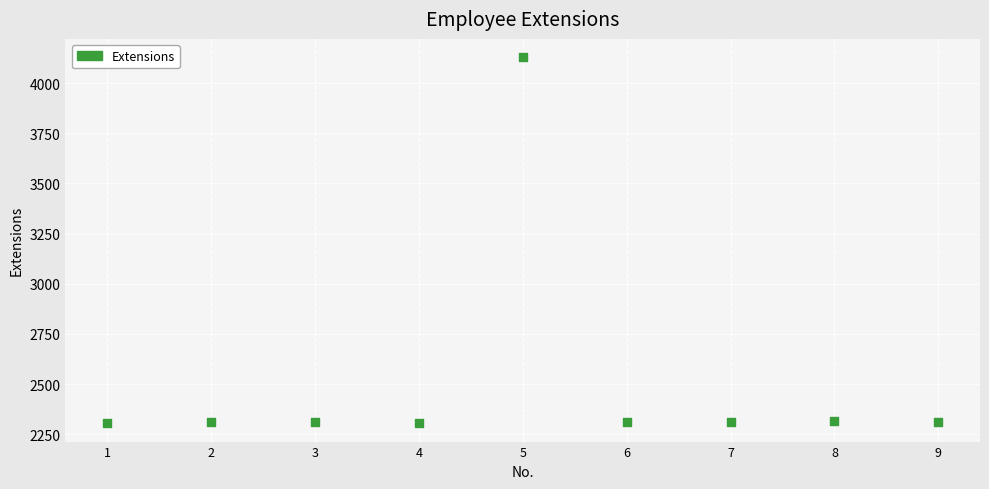

What is the average Y value?

2512